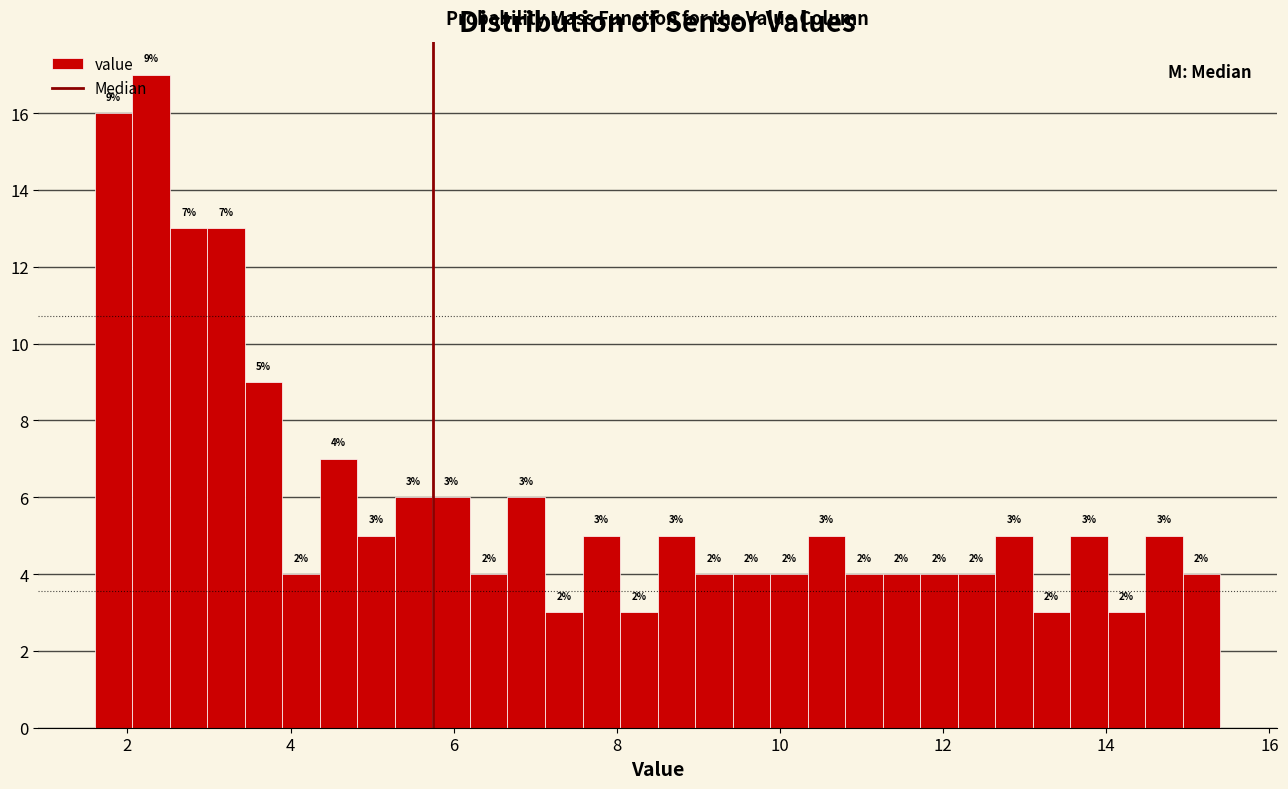

Around what value on the x-axis is the tallest bar? Give the approximate position of its centre, as read against the axis.

2.2